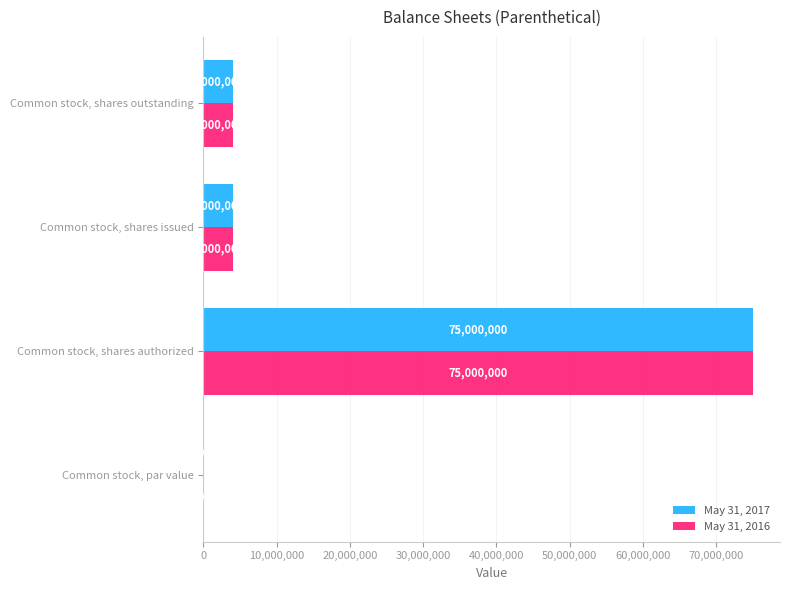

Which category has the highest value across all series?

Common stock, shares authorized